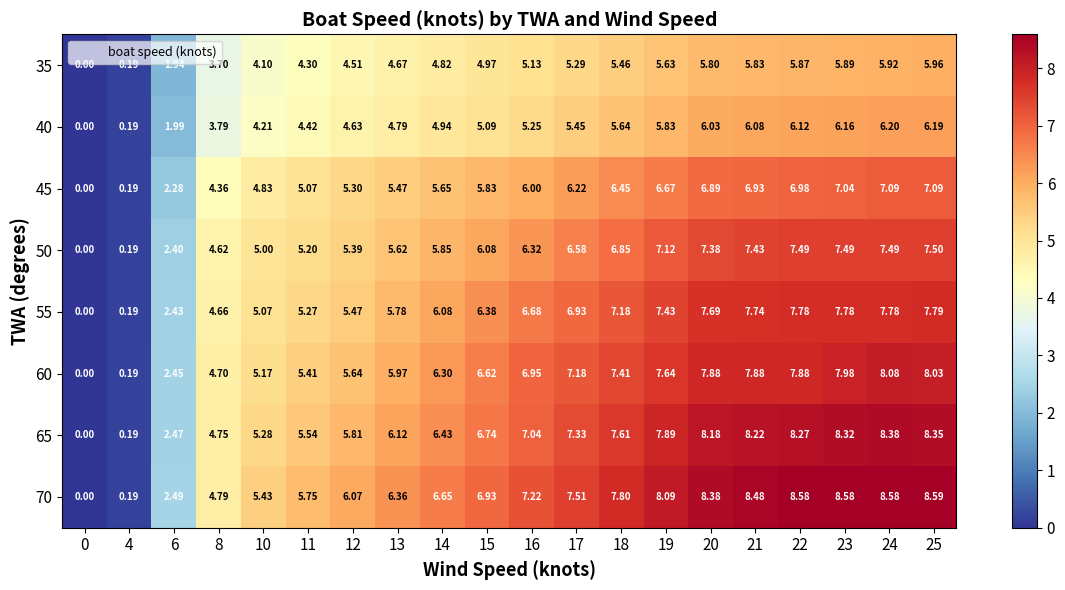

Is the value of 65 at 11 greater than the value of 55 at 24?

No